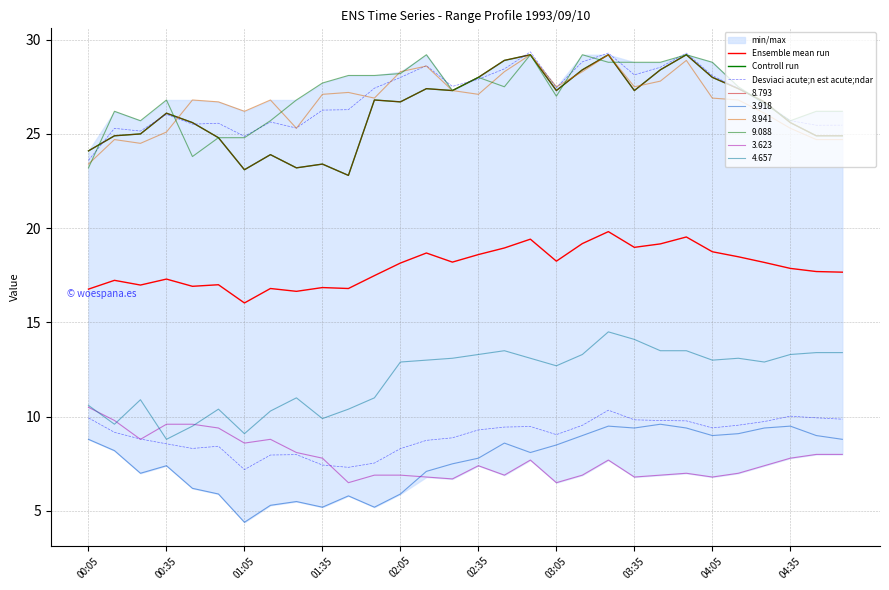

True or false: Ensemble mean run and Desviaci acute;n est acute;ndar intersect in this chart.

False